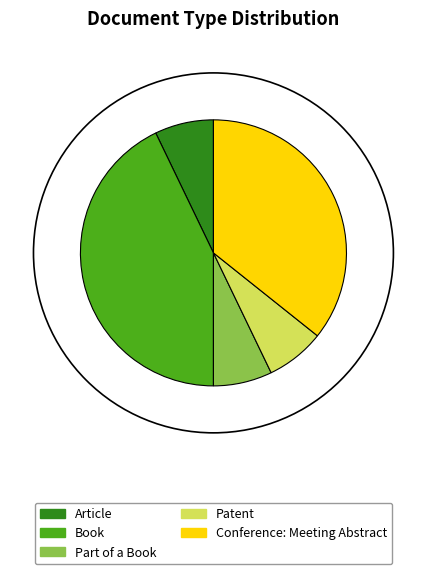

What is the largest slice in the pie chart?

Book